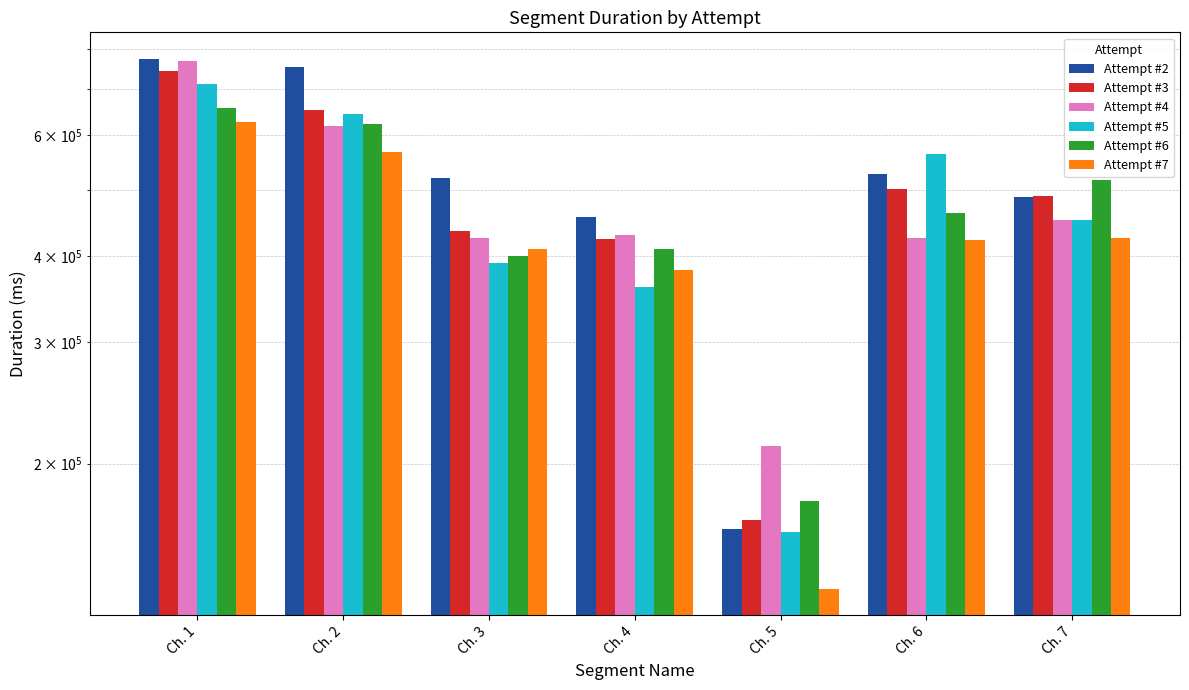

Which series changed the most between Ch. 5 and Ch. 7?

Attempt #6